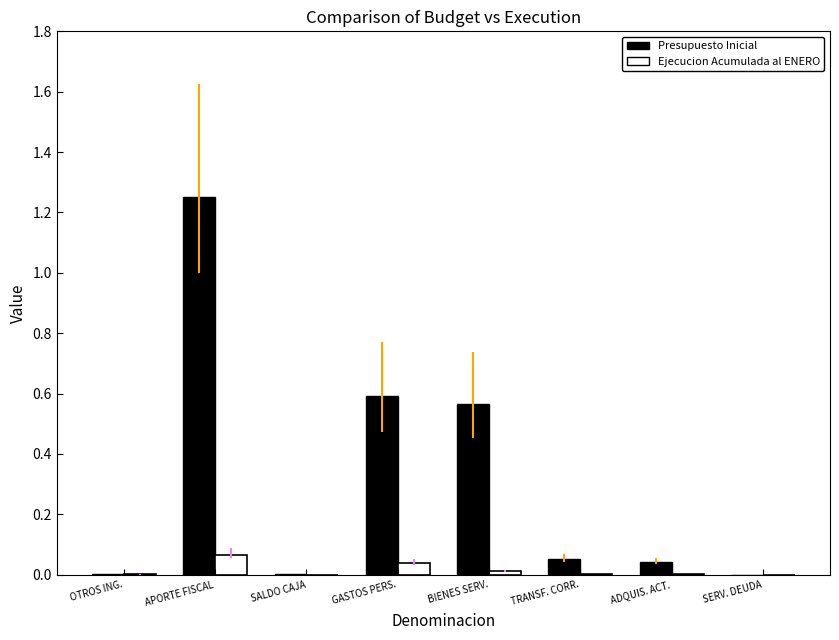

Which series changed the most between APORTE FISCAL and TRANSF. CORR.?

Presupuesto Inicial